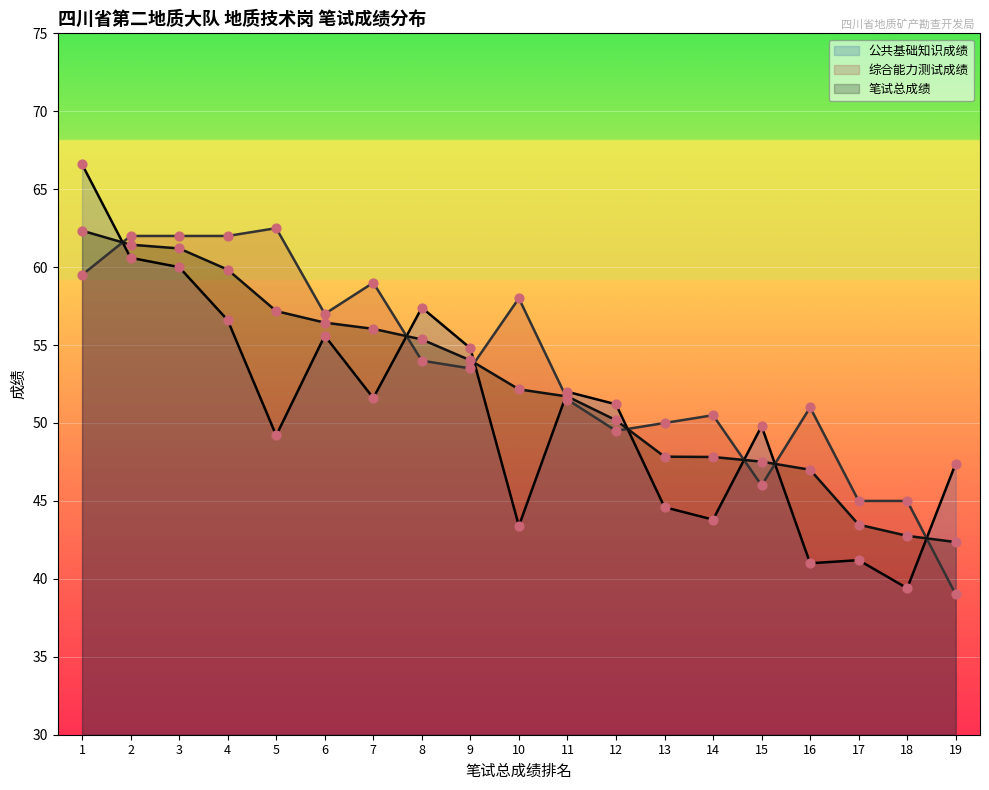

What are all the series names shown in the legend?

公共基础知识成绩, 综合能力测试成绩, 笔试总成绩